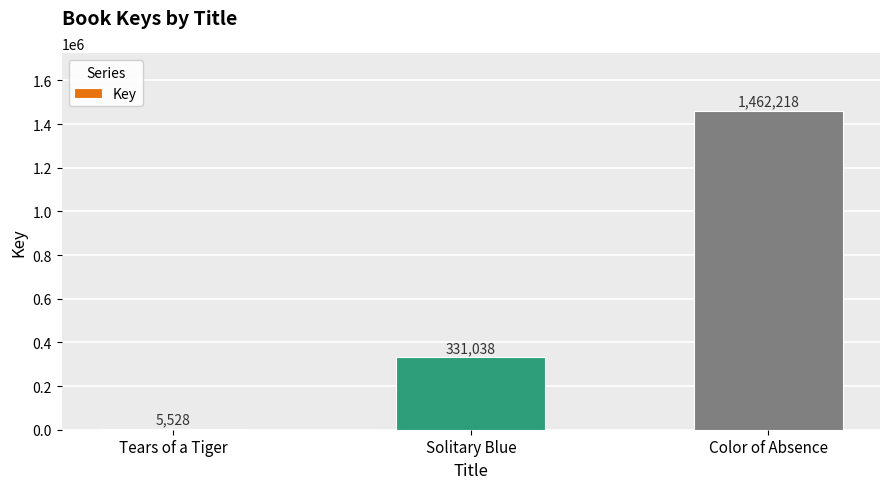

List the labels in order of value, smallest first.

Tears of a Tiger, Solitary Blue, Color of Absence